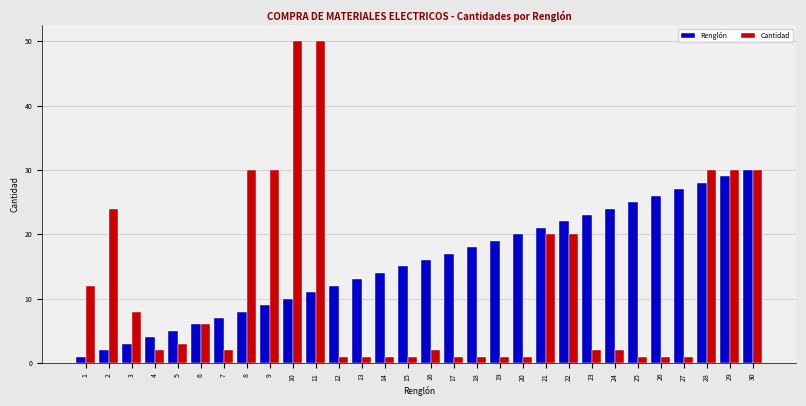

What is the total value across all series at 6?

12